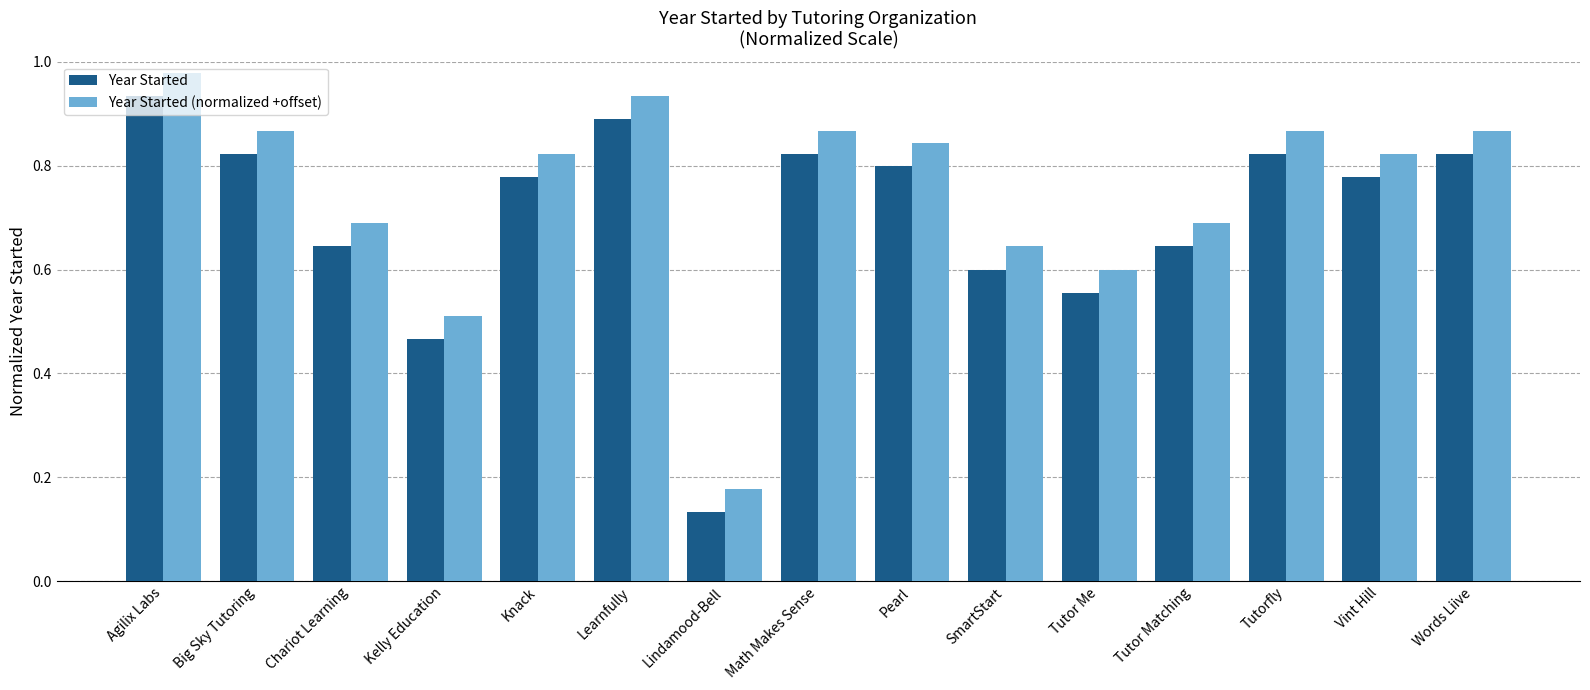

The Year Started series shows 0.4 at Chariot Learning. True or false?

False